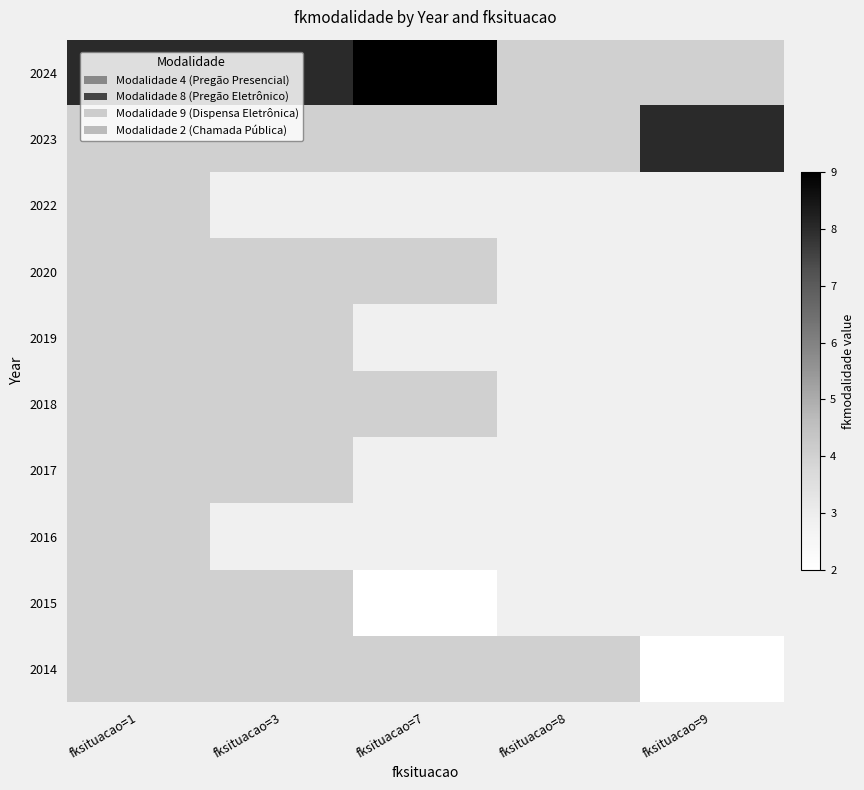

The 2018 series shows 1.6 at fksituacao=3. True or false?

False